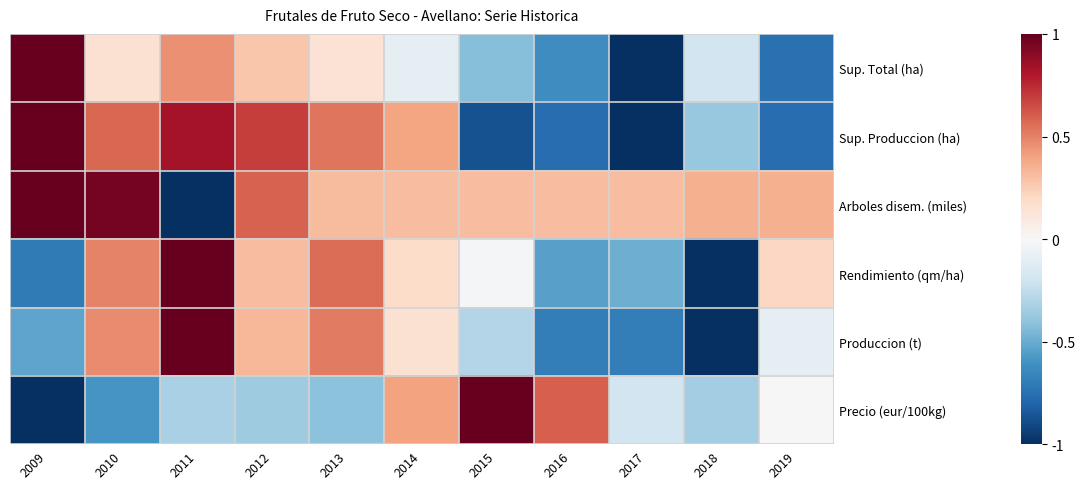

At which category does the chart reach its minimum across all series?

2017